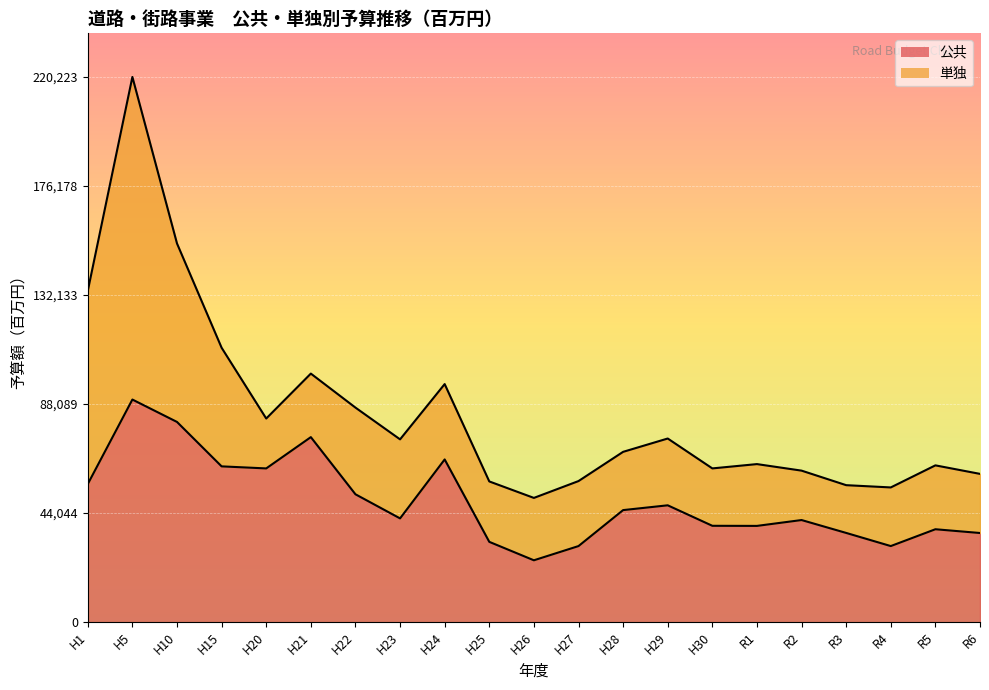

What value does the data have at H22?

51660